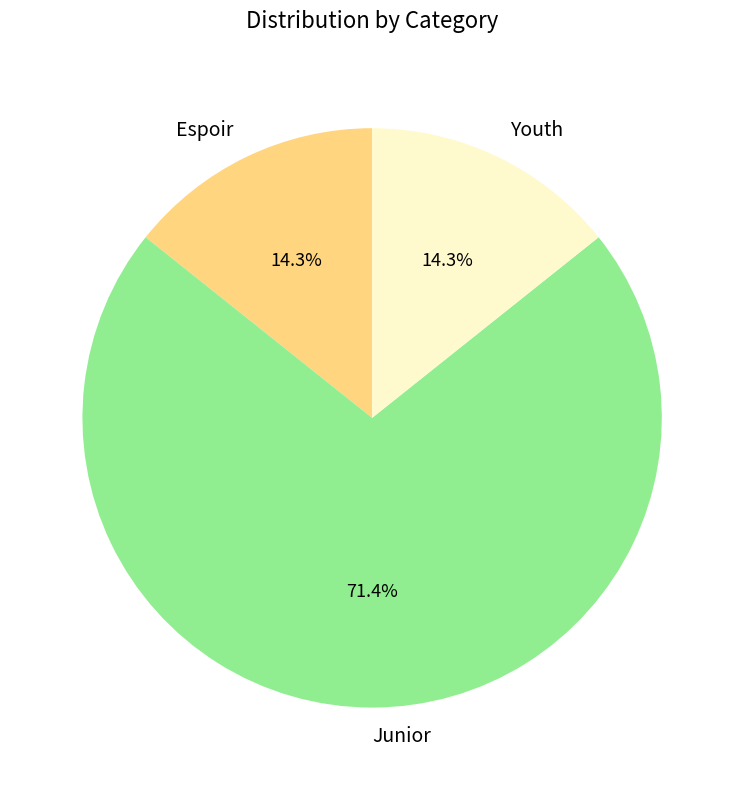

To the nearest percent, what percentage of the pie is Junior?

71%